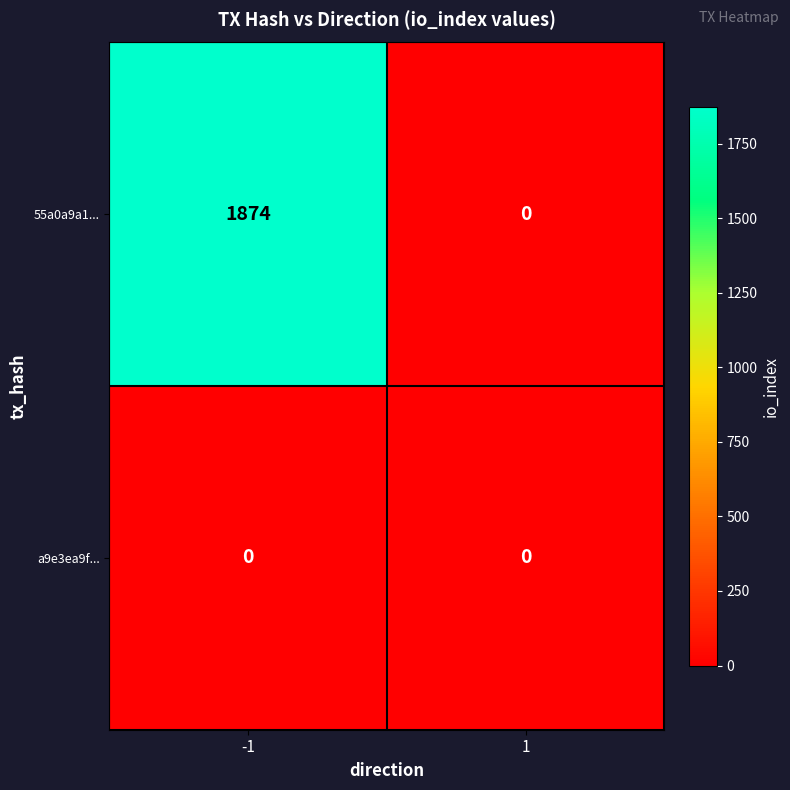

Reading right to left, extract all data points from this chart.

55a0a9a1...: 0	1874
a9e3ea9f...: 0	0